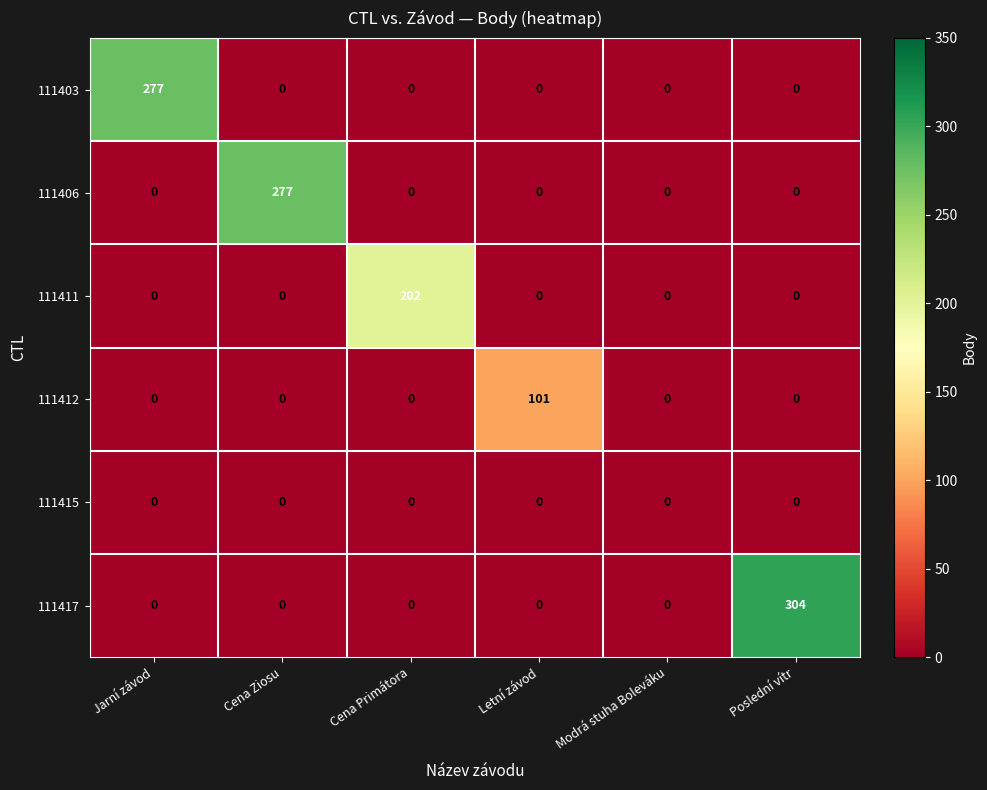

Which series changed the most between Jarní závod and Modrá stuha Boleváku?

111403